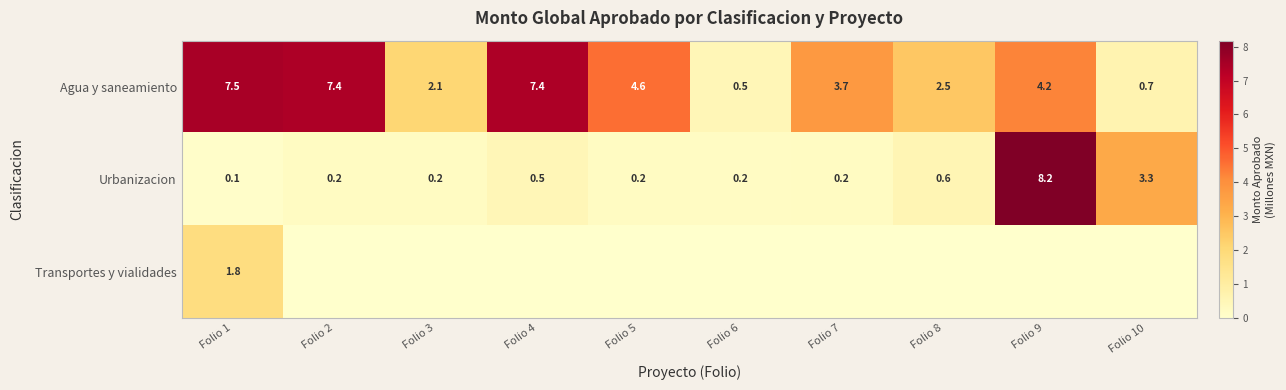

Which category has the highest value across all series?

Folio 9